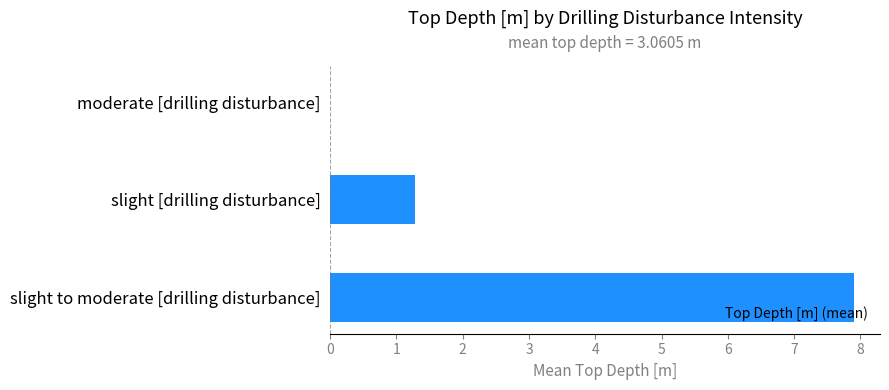

How many categories are shown in the chart?

3